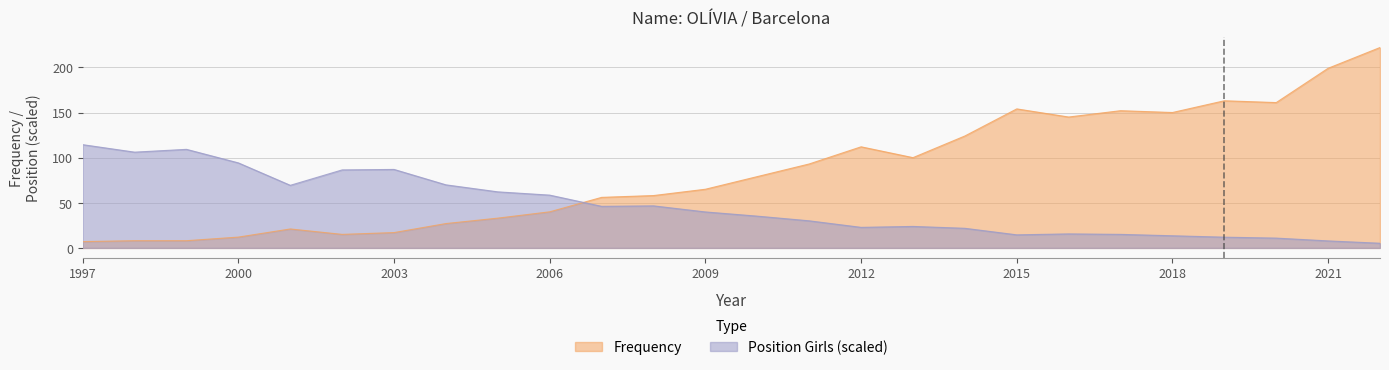

At which category is the sum across all series the highest?

2022